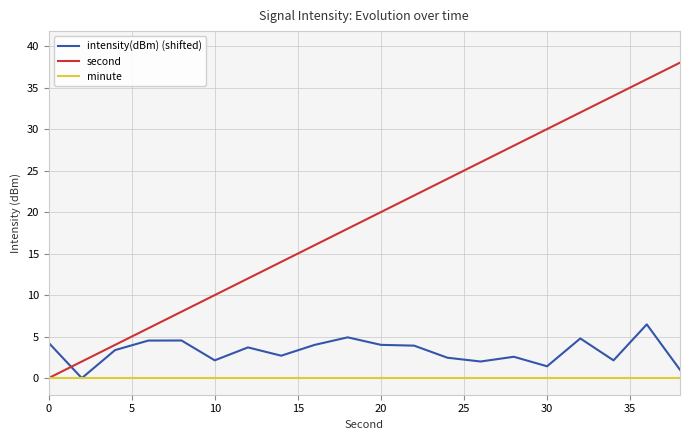

After their last crossing, which series has the higher values: intensity(dBm) (shifted) or second?

second